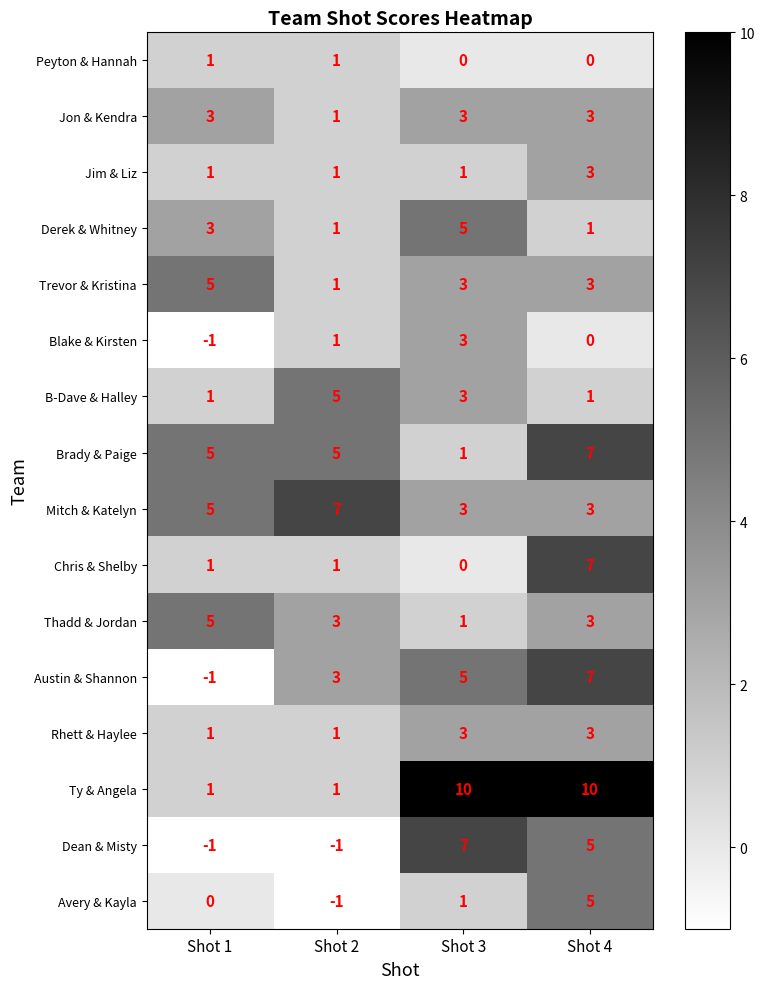

Count the number of data series in this chart.

16